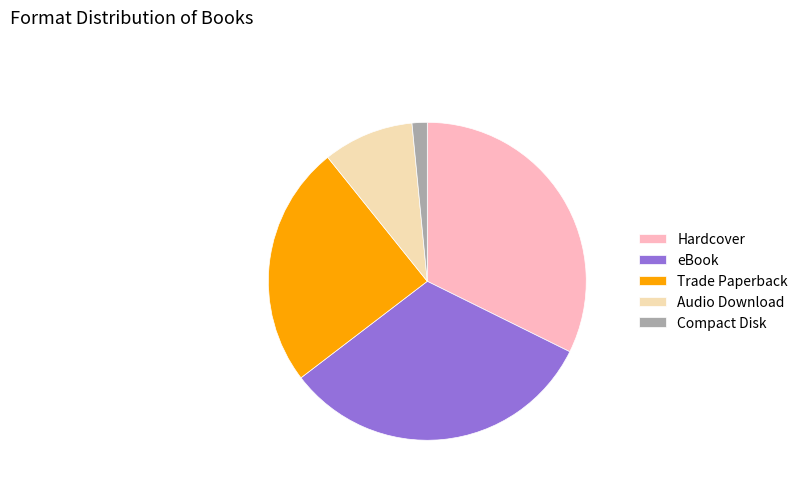

Is it true that Compact Disk is 2% of the pie?

True